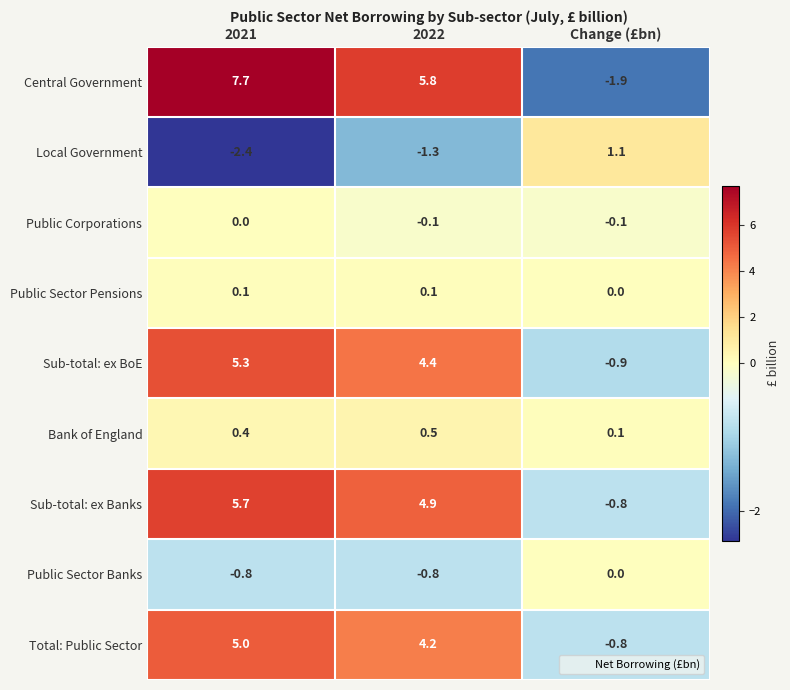

Where is Total: Public Sector nearest to the value 2?

2022